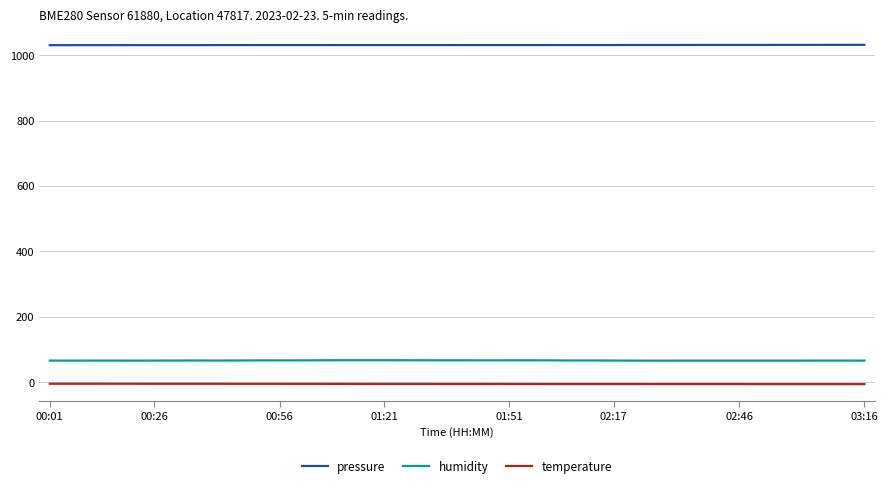

At how many categories does at least one series exceed 725?

40